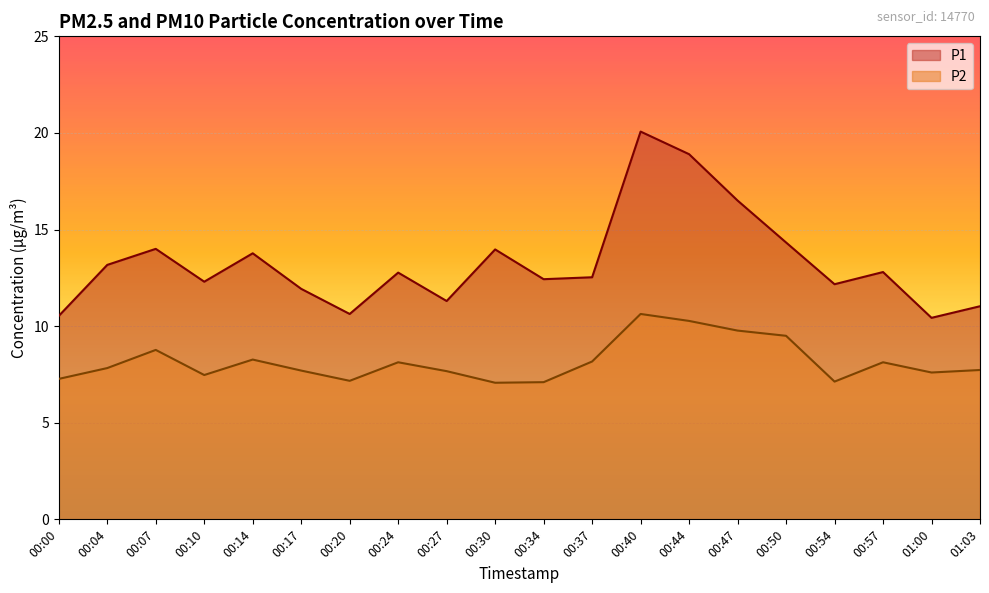

What is the difference between the highest and lowest values at 00:30?

6.9